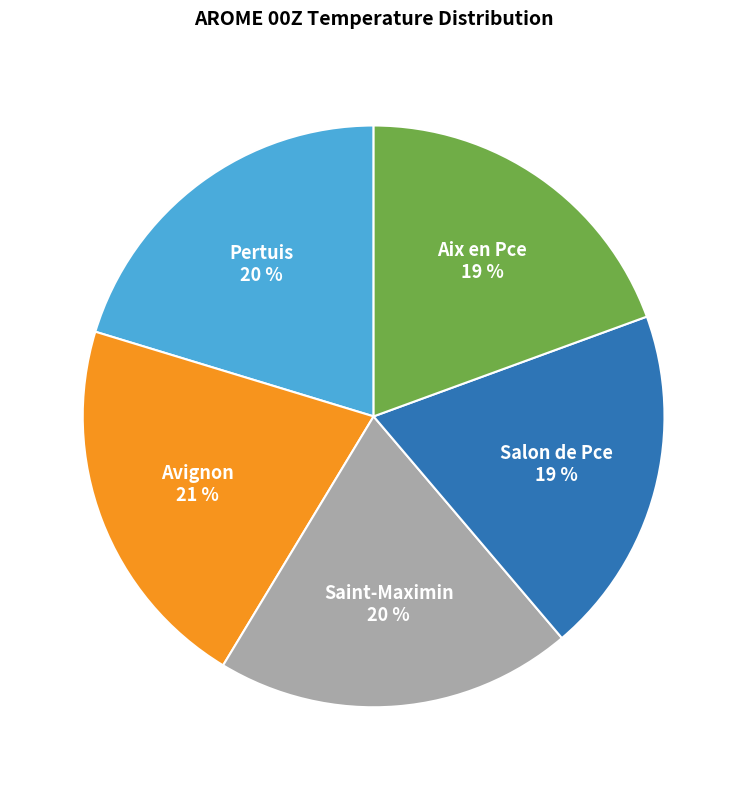

Combined, do Aix en Pce and Saint-Maximin account for over 50%?

No